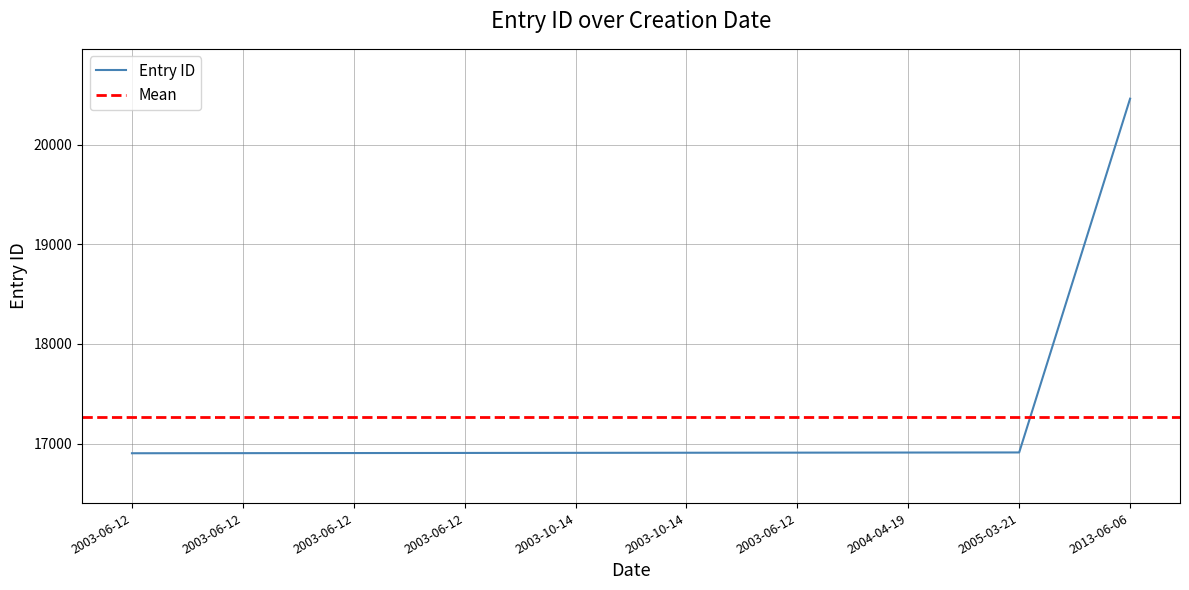

What is the greatest value displayed?

20460